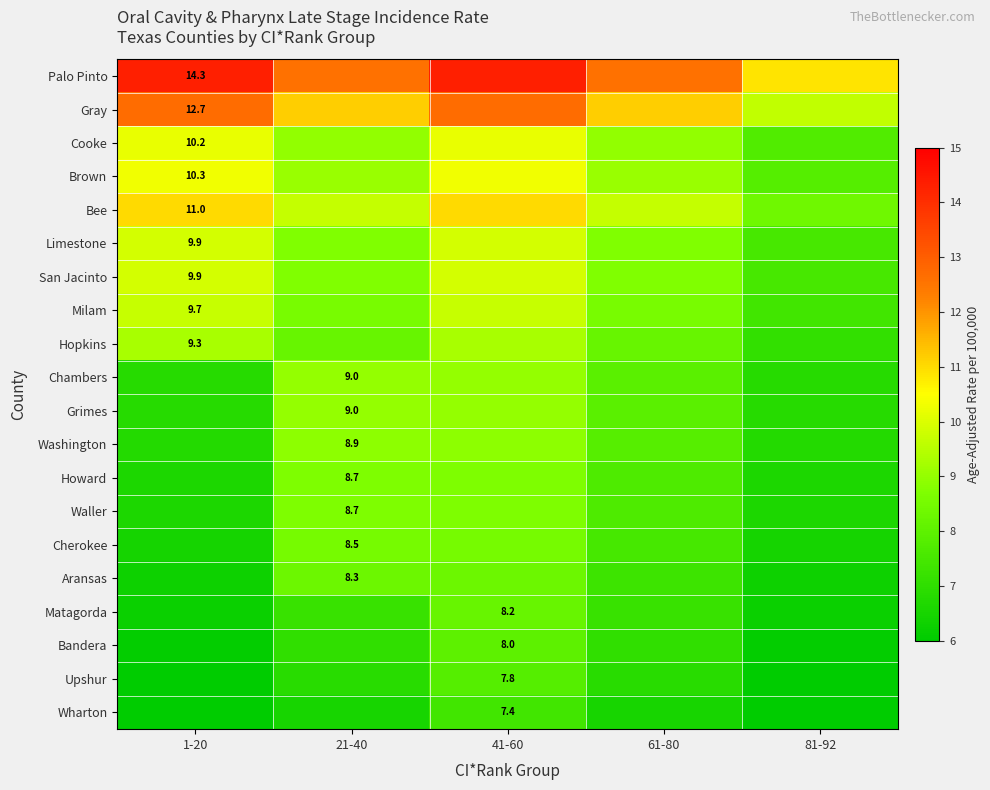

What is the difference between the highest and lowest values at 41-60?

6.9